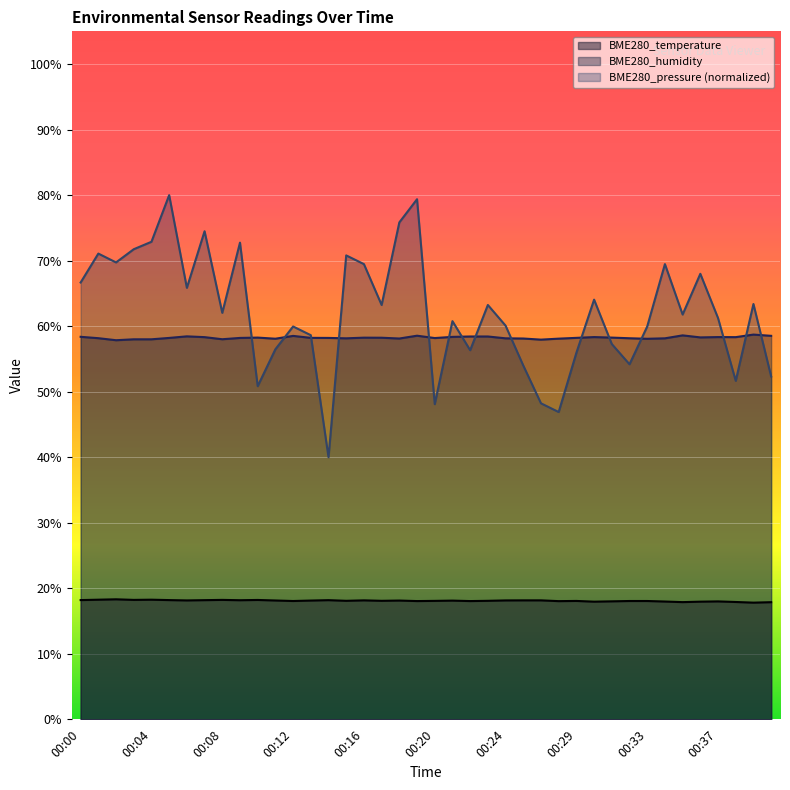

True or false: BME280_humidity and BME280_pressure_norm intersect in this chart.

True